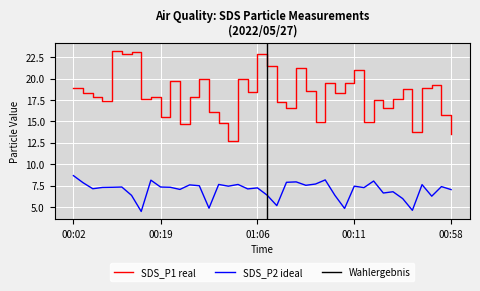

What is the difference between the second highest and second lowest values in the SDS_P2 series?

3.5